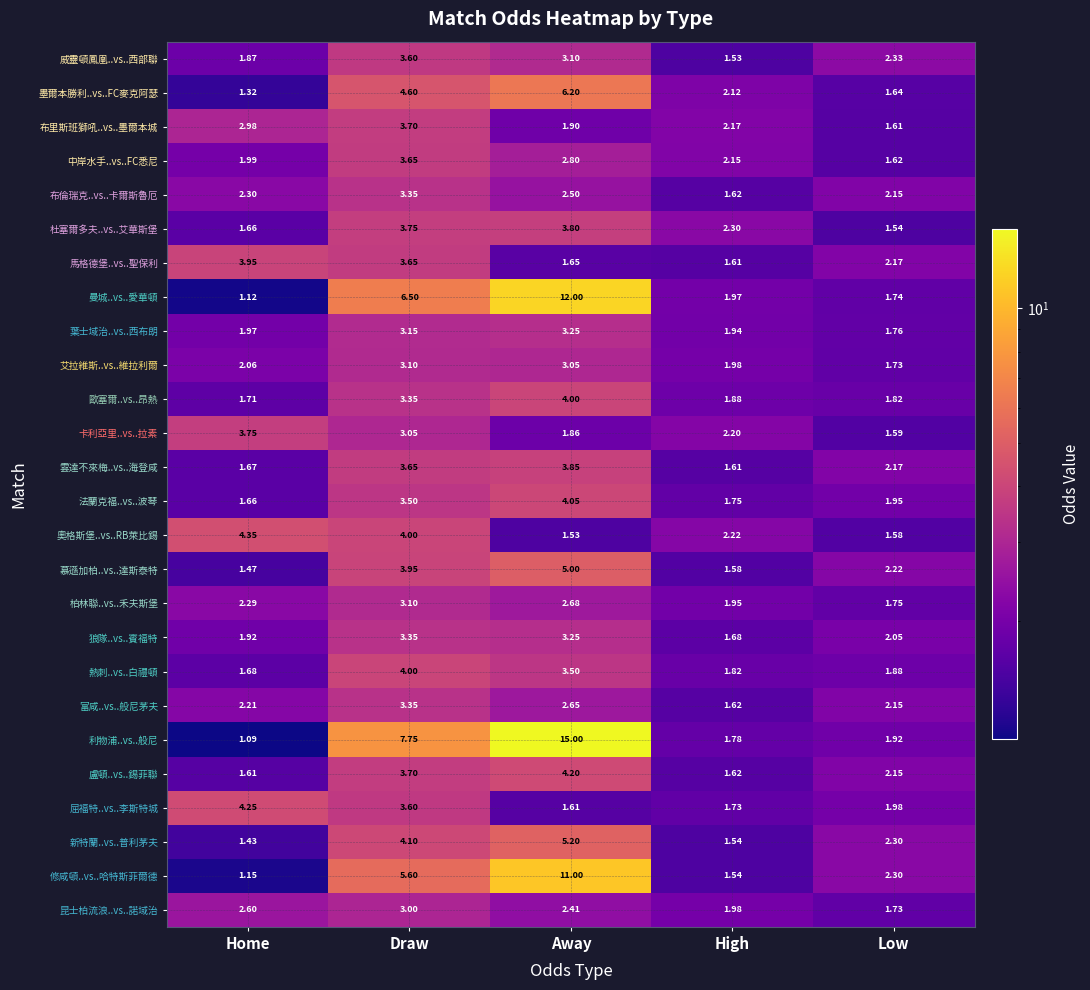

What is the total value across all series at Home?

56.1